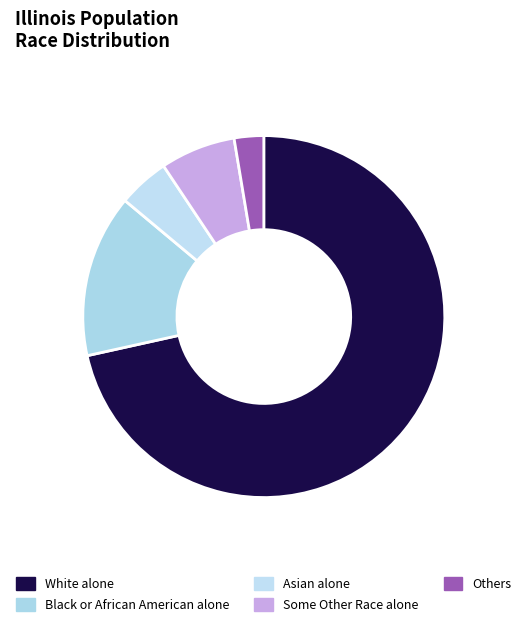

Count the number of slices in the pie.

5